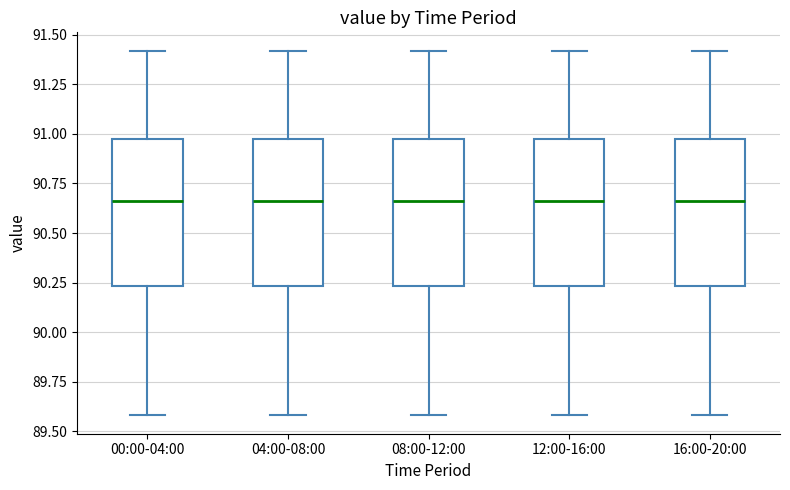

Reading left to right, transcribe this box plot: for each box, give where its median line is, the range the box spans, and where its two whiskers end, as read against the y-axis. The values are not printed on the chart, so give them approximately, as read against the axis.

00:00-04:00: median 90.65, box 90.25 to 90.95, whiskers 89.60 to 91.40
04:00-08:00: median 90.65, box 90.25 to 90.95, whiskers 89.60 to 91.40
08:00-12:00: median 90.65, box 90.25 to 90.95, whiskers 89.60 to 91.40
12:00-16:00: median 90.65, box 90.25 to 90.95, whiskers 89.60 to 91.40
16:00-20:00: median 90.65, box 90.25 to 90.95, whiskers 89.60 to 91.40